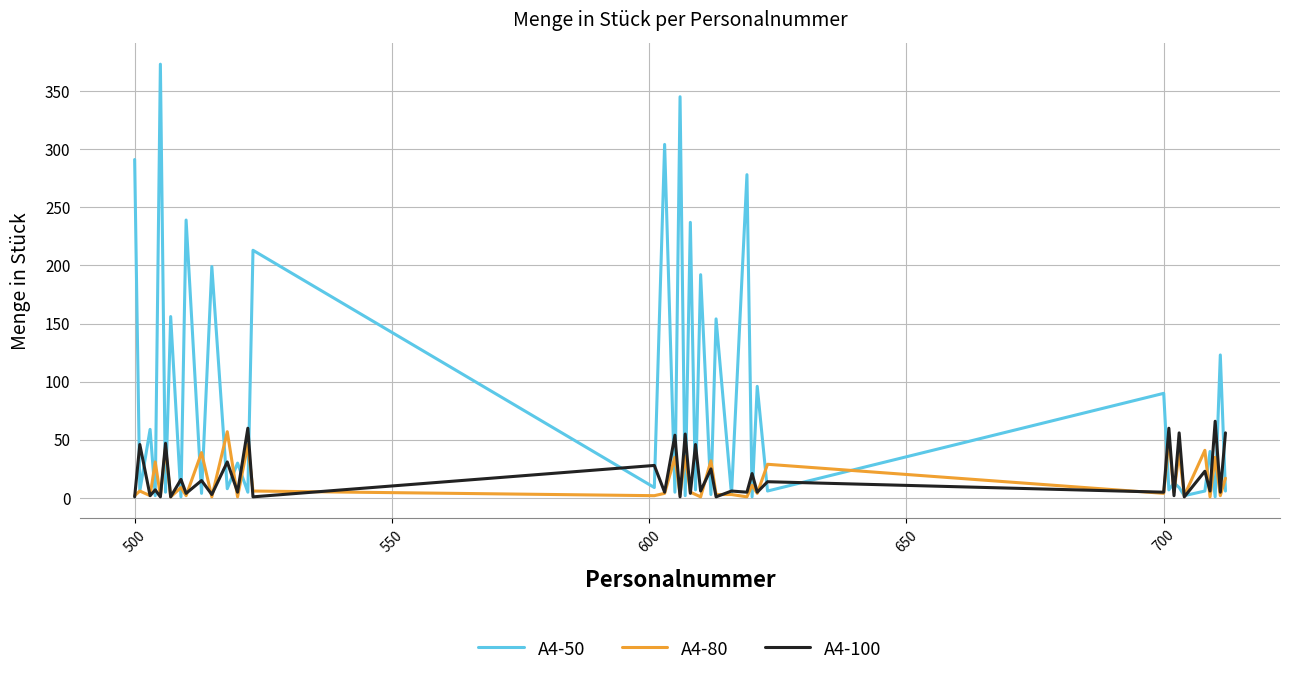

How many categories are shown in the chart?

40